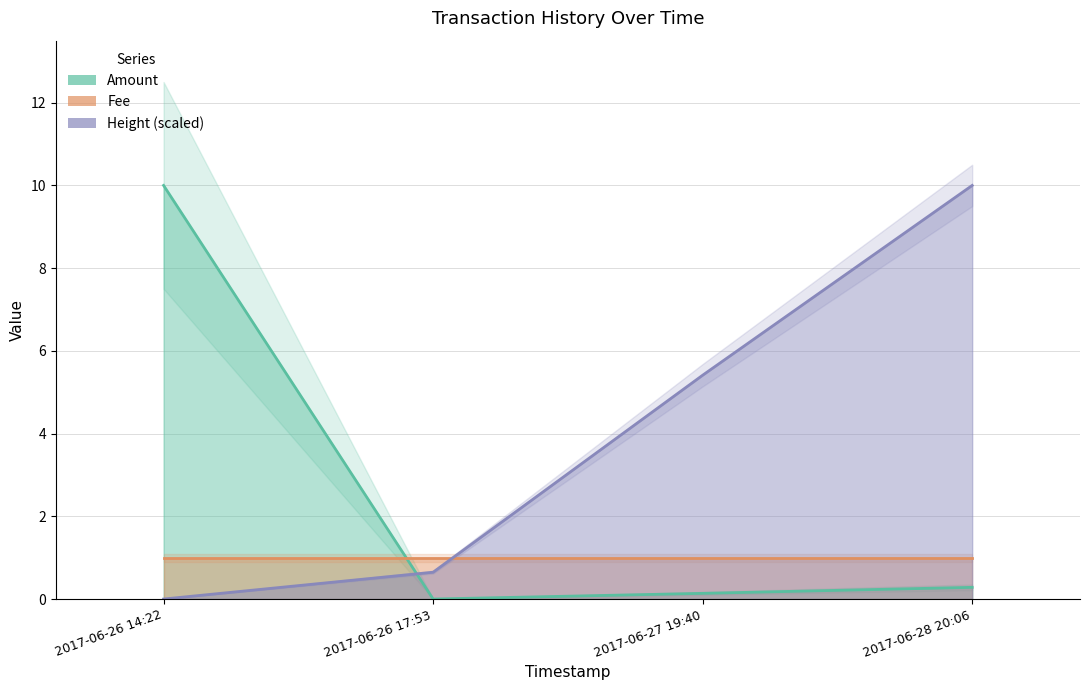

Where is the data nearest to the value 5?

2017-06-28 20:06